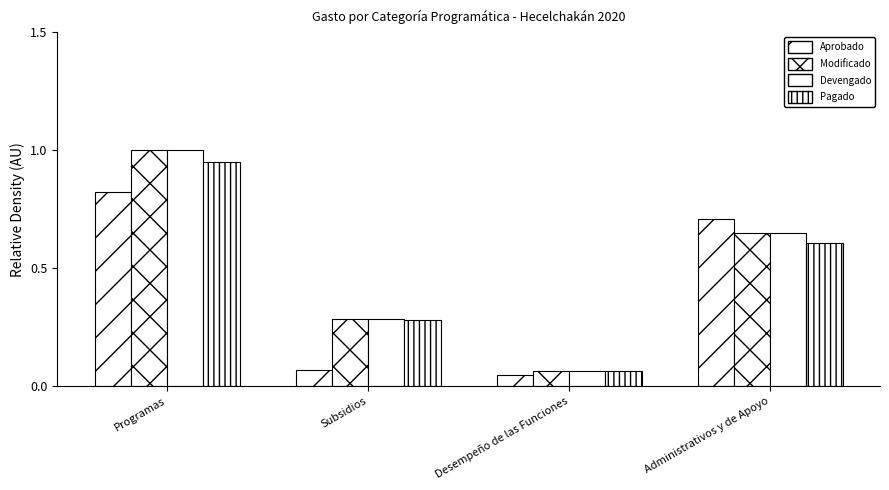

What is the difference between the maximum and minimum values in the Modificado series?

0.9